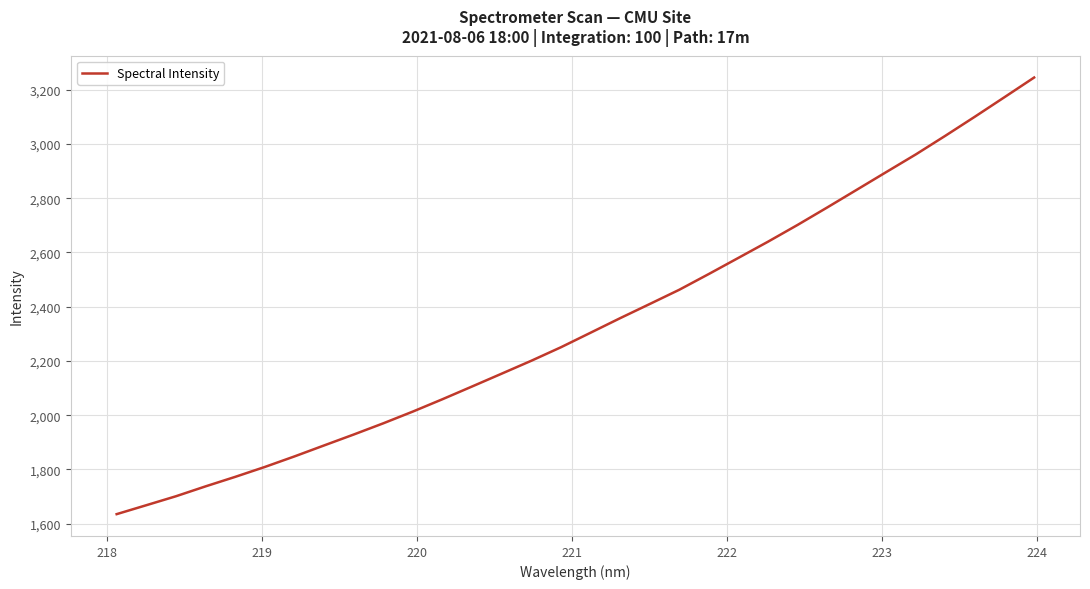

Does the chart have visible grid lines?

Yes